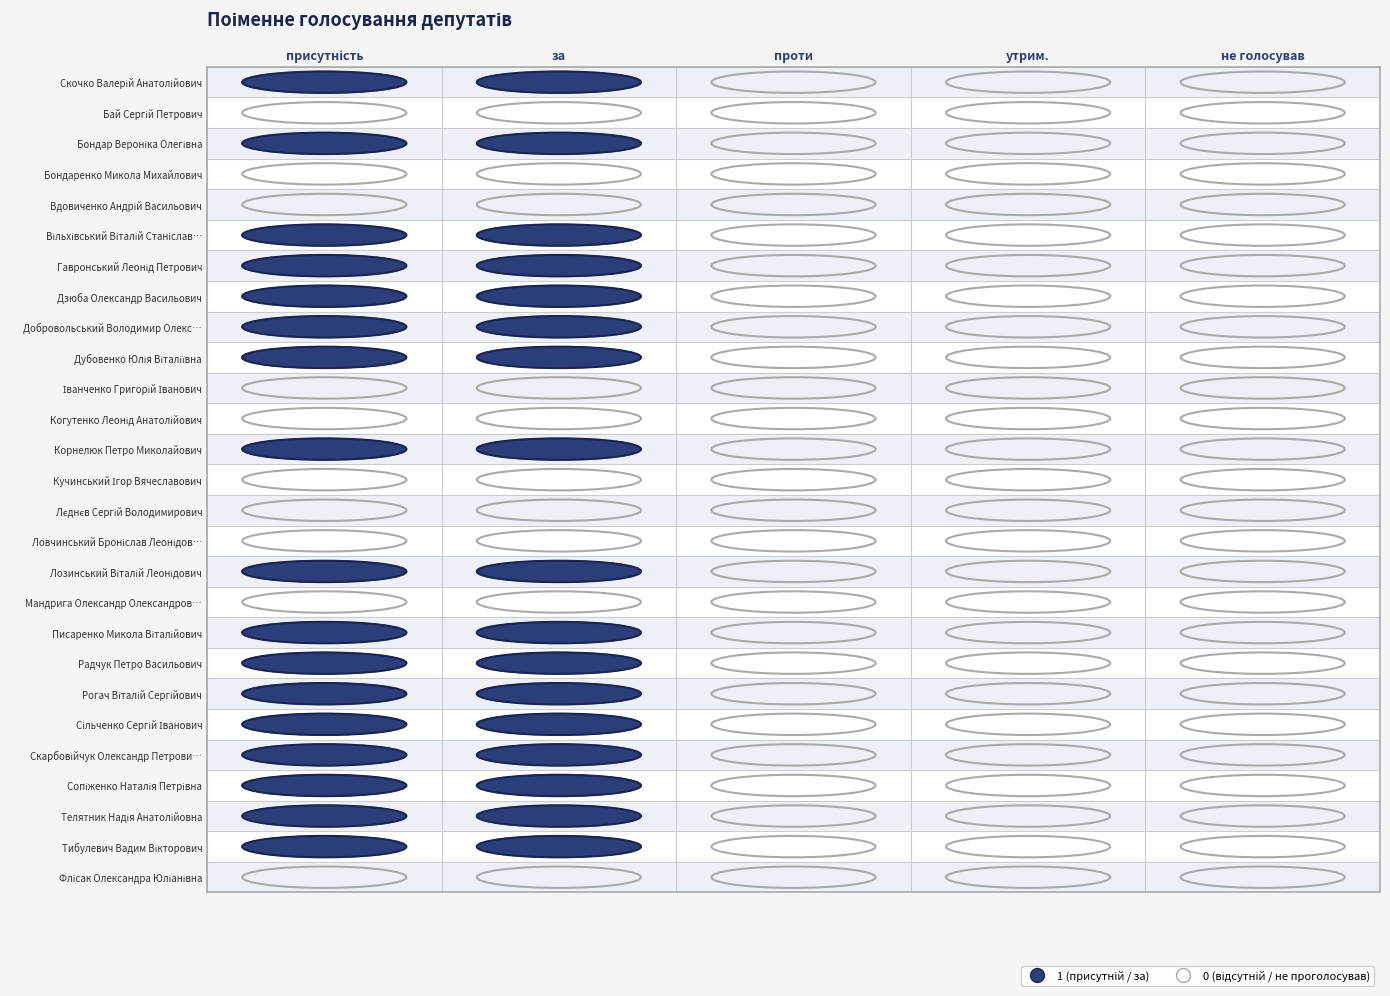

At how many categories does at least one series exceed 0?

2